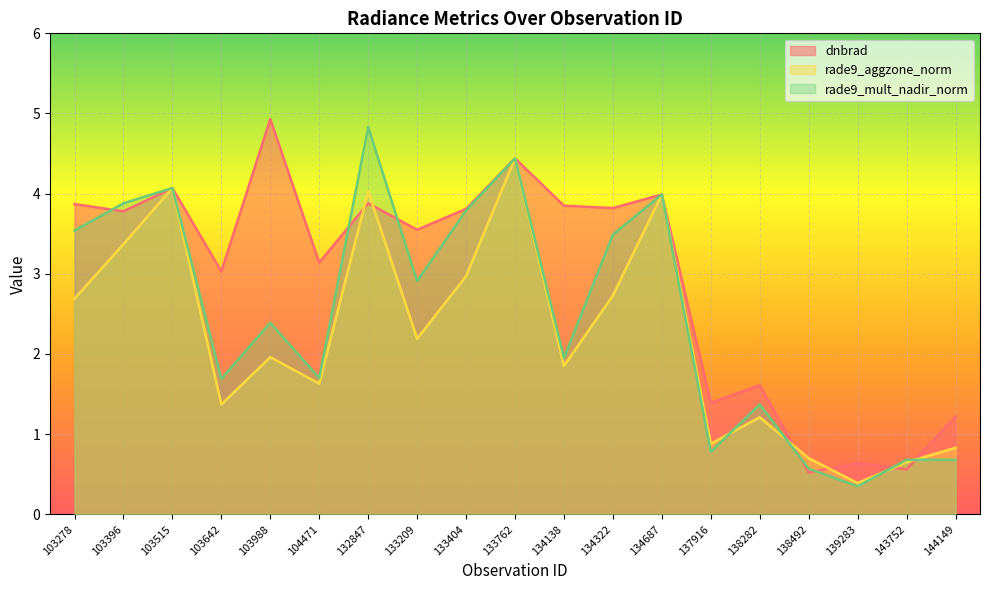

What is the difference between the maximum and minimum values in the rade9_aggzone_norm series?

4.1